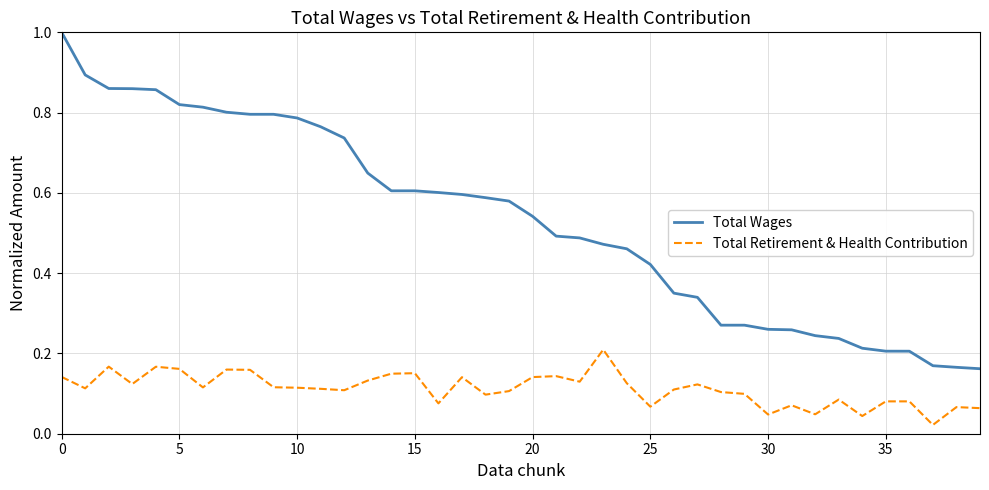

Does the chart display data point markers on the line(s)?

No